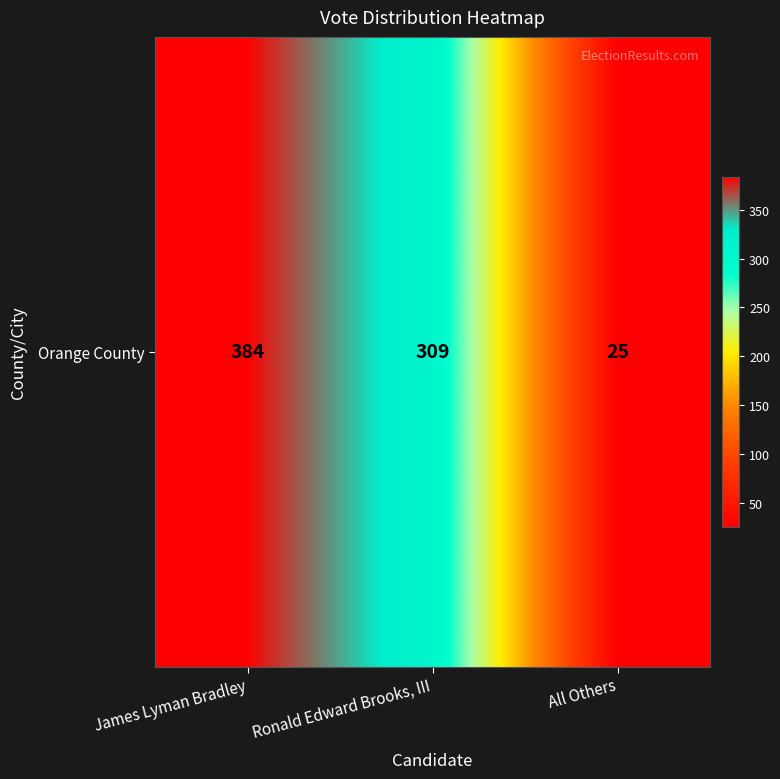

What is the difference between the values at James Lyman Bradley and All Others?

359